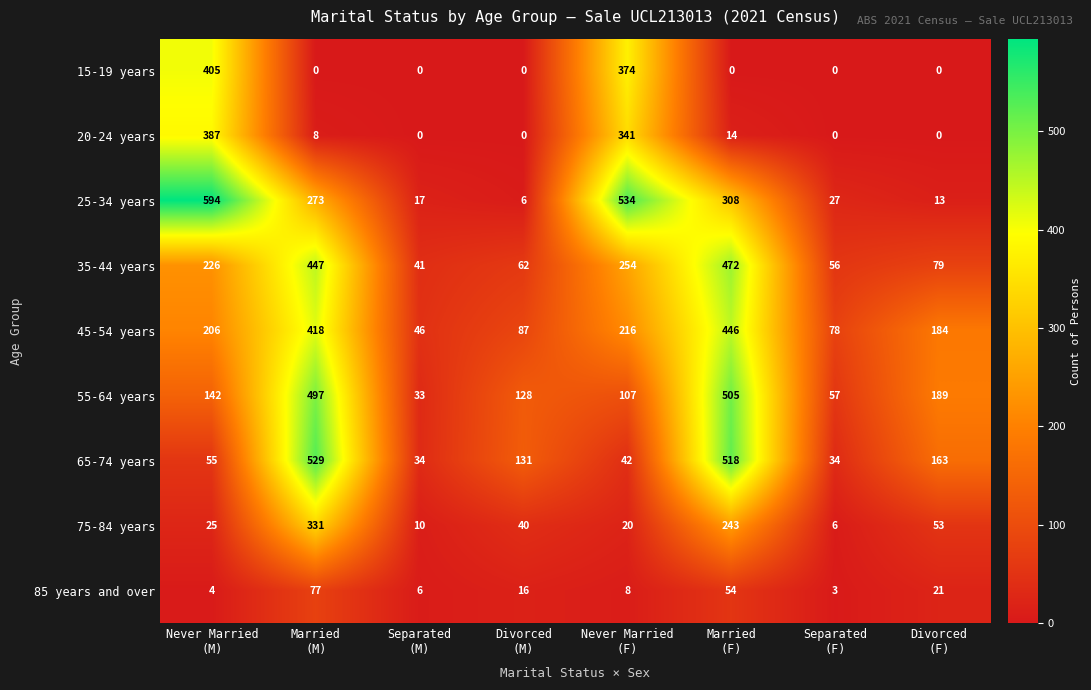

How many data points does each series have?

8